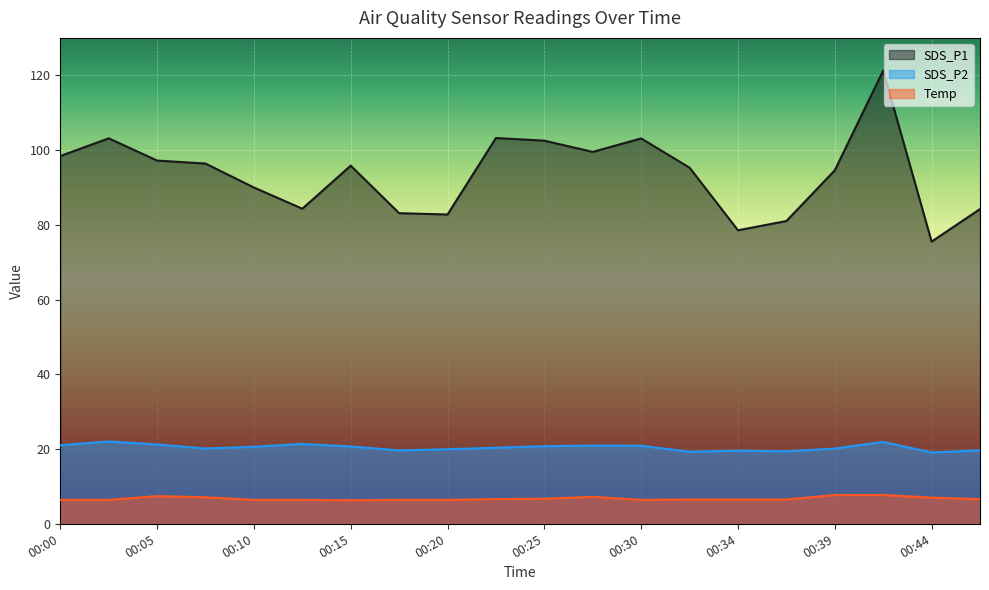

Rank the series at 00:39 from lowest to highest value.

Temp, SDS_P2, SDS_P1